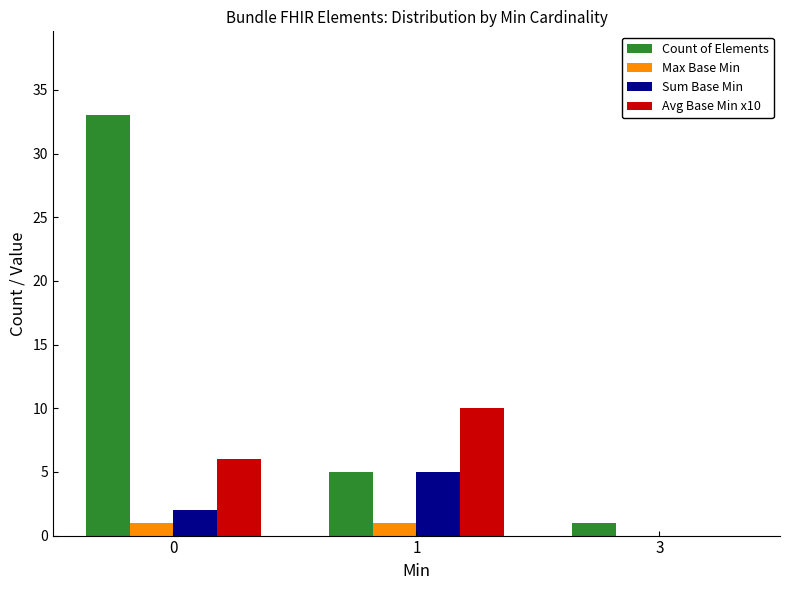

Are the bars horizontal?

No